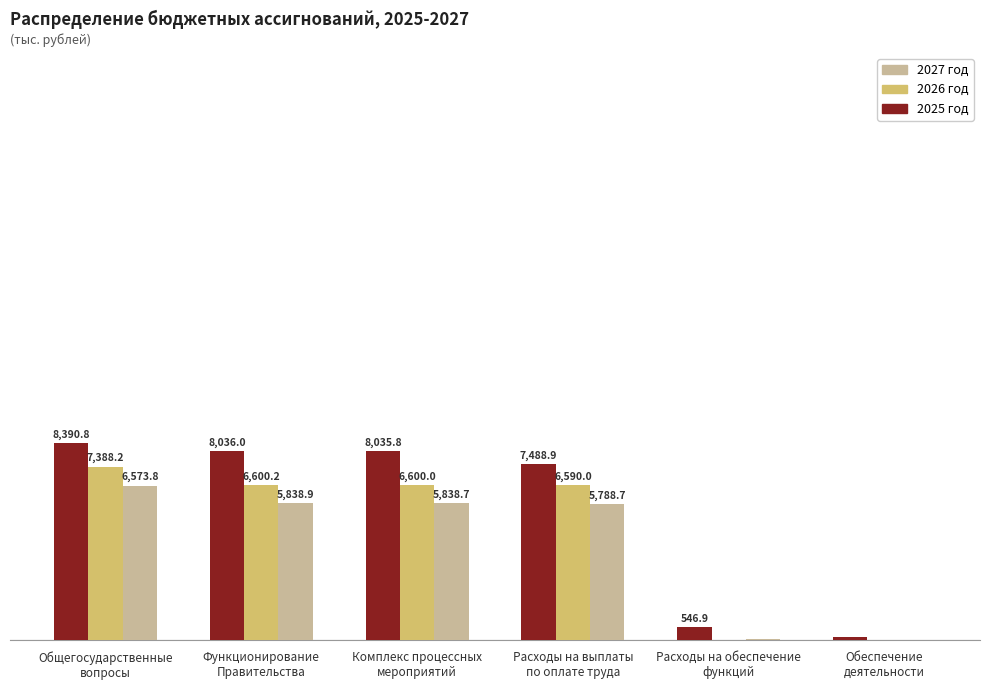

Which series has the largest total across all categories?

2025 год